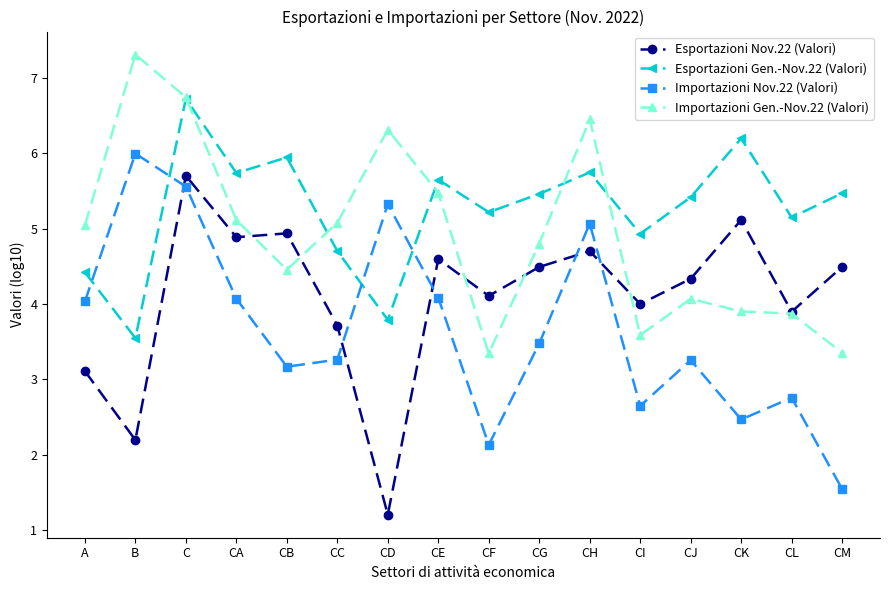

What is the approximate value of Importazioni Gen.-Nov.22 (Valori) at CA?

5.1